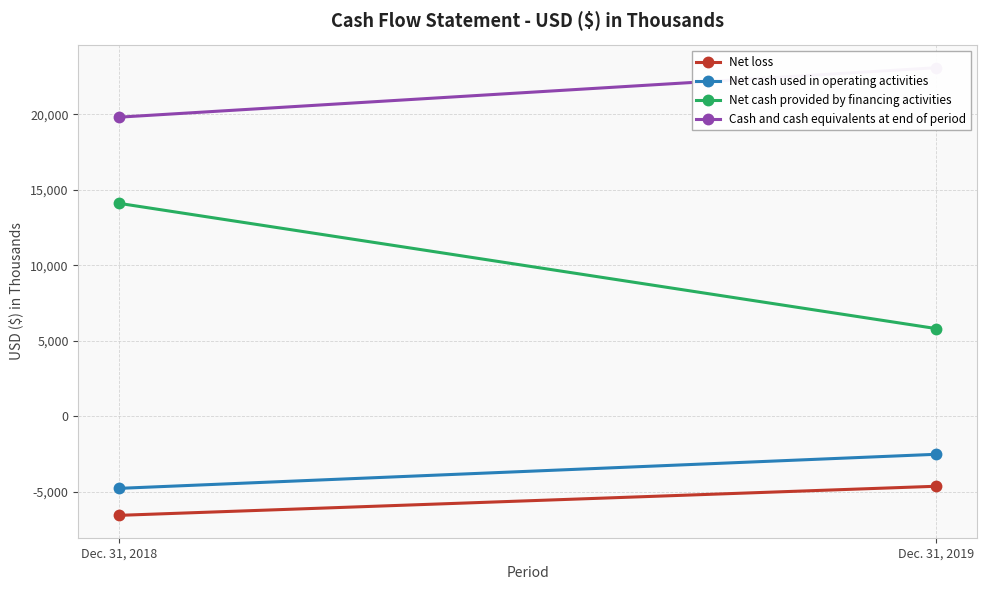

How many categories are shown in the chart?

2